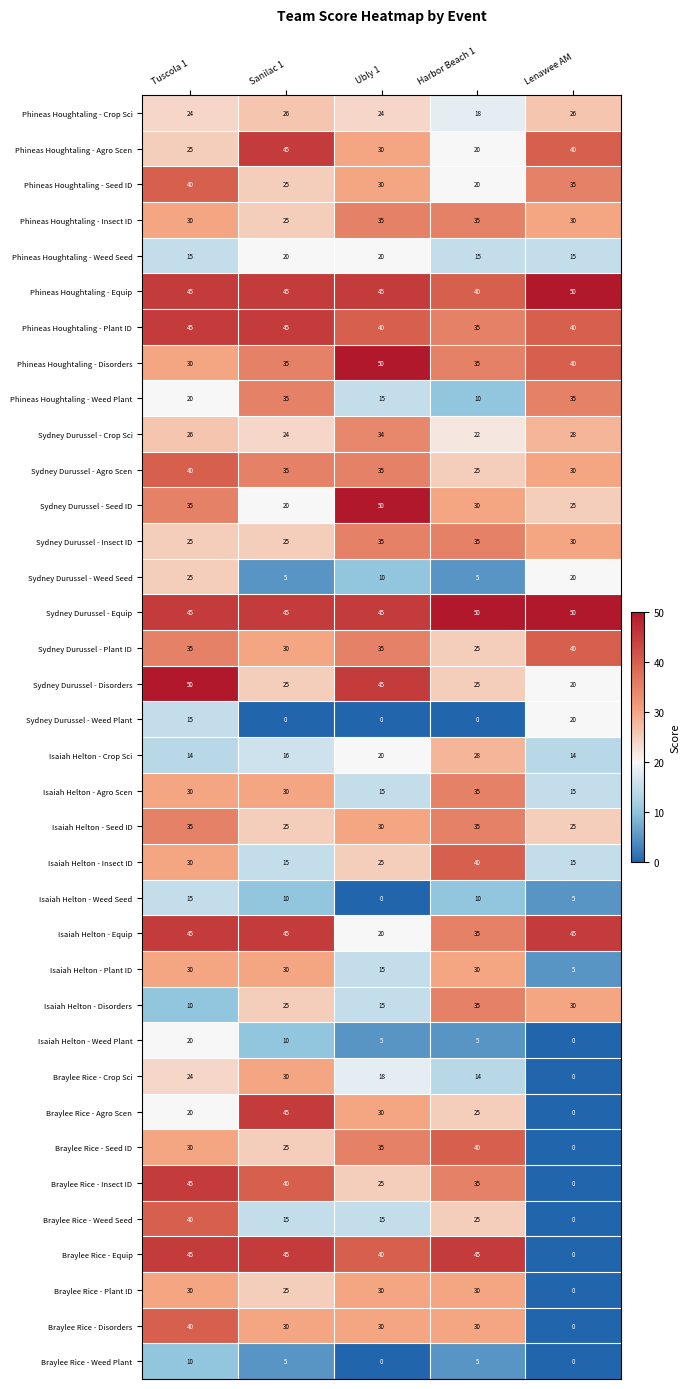

What is the greatest value displayed?

50